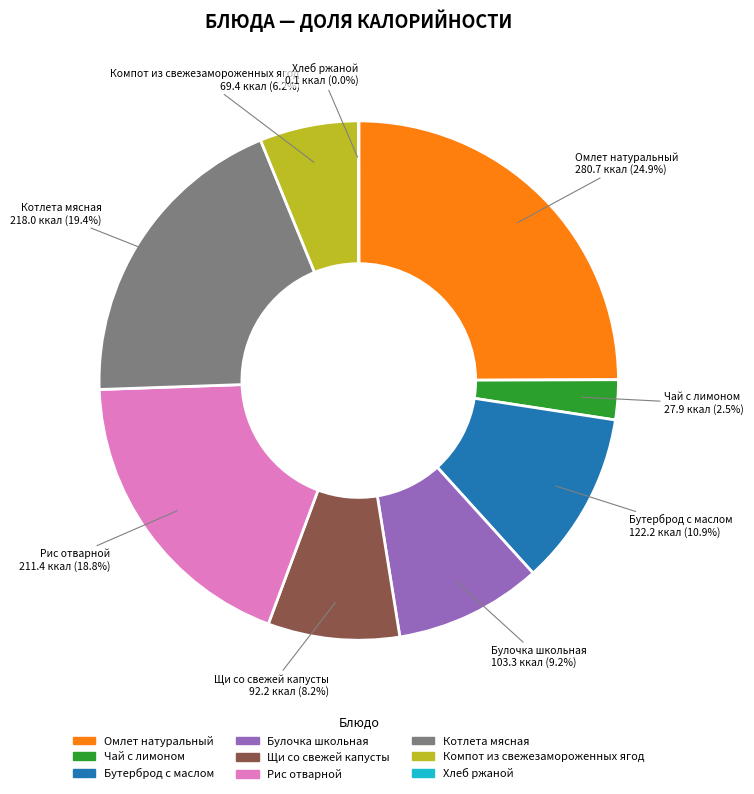

True or false: Бутерброд с маслом accounts for 2% of the total.

False